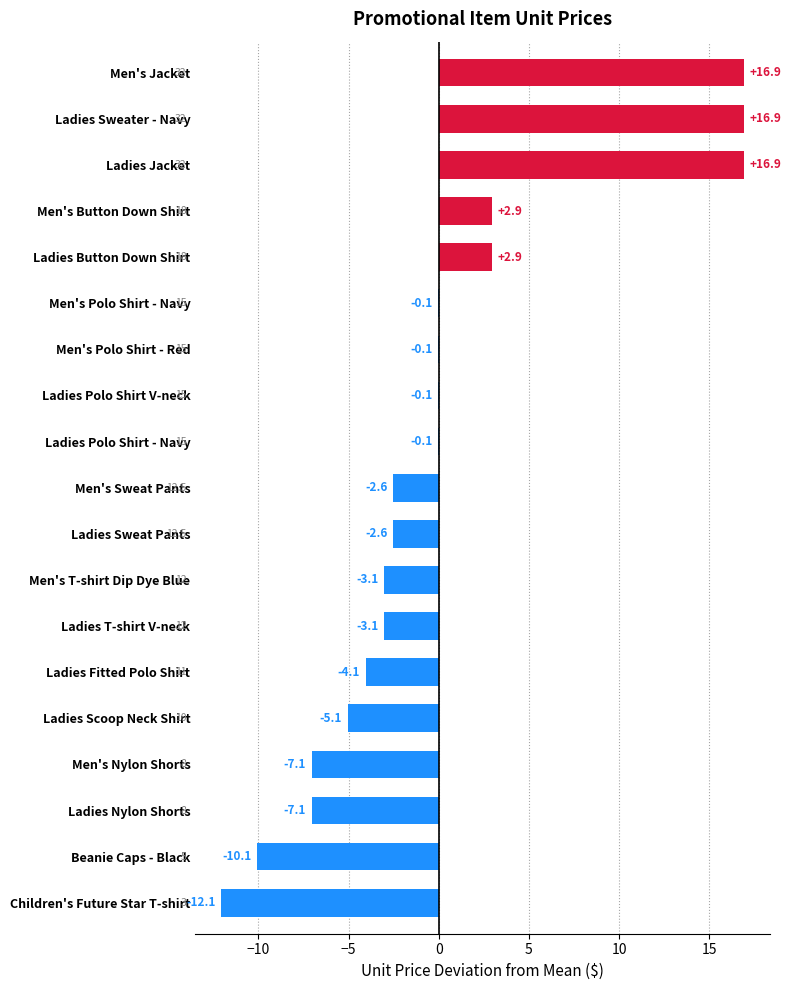

Read the value at Ladies T-shirt V-neck.

-3.1